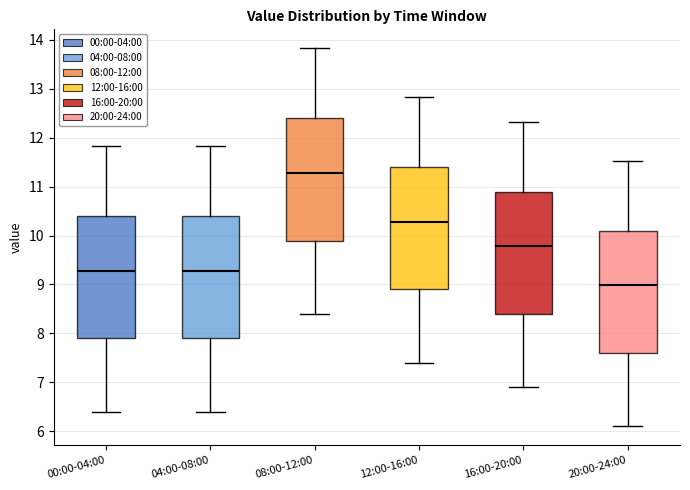

Where does the upper whisker of the box for 04:00-08:00 end on the y-axis? The values are not printed on the chart, so give them approximately, as read against the axis.

11.8